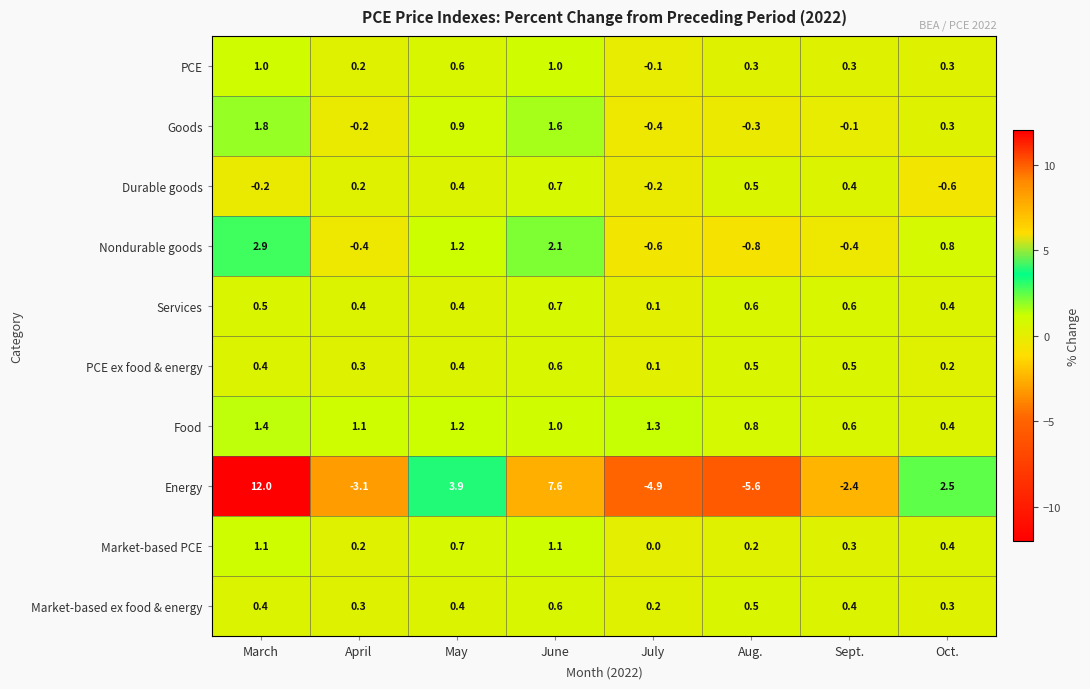

Is it true that Market-based PCE equals 1.1 at June?

True